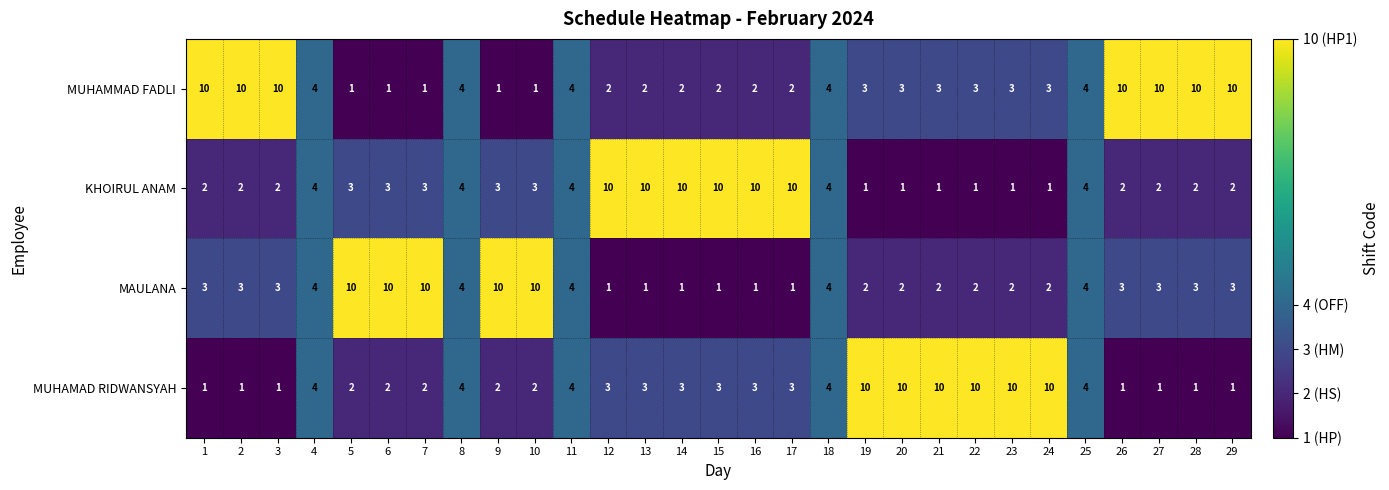

What is the average value of the MUHAMAD RIDWANSYAH series?

4